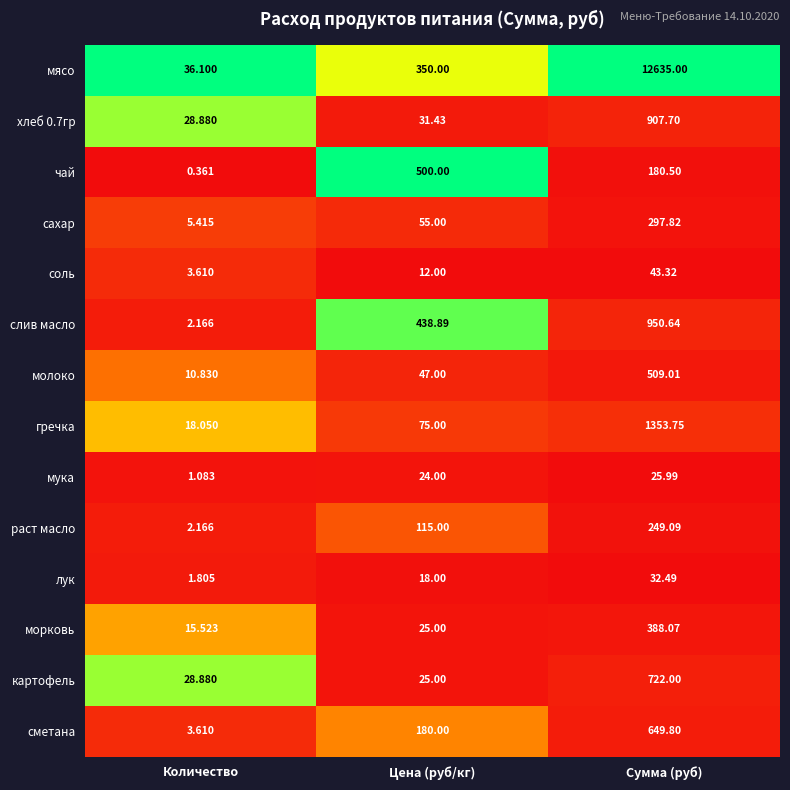

Which series has the largest total across all categories?

мясо